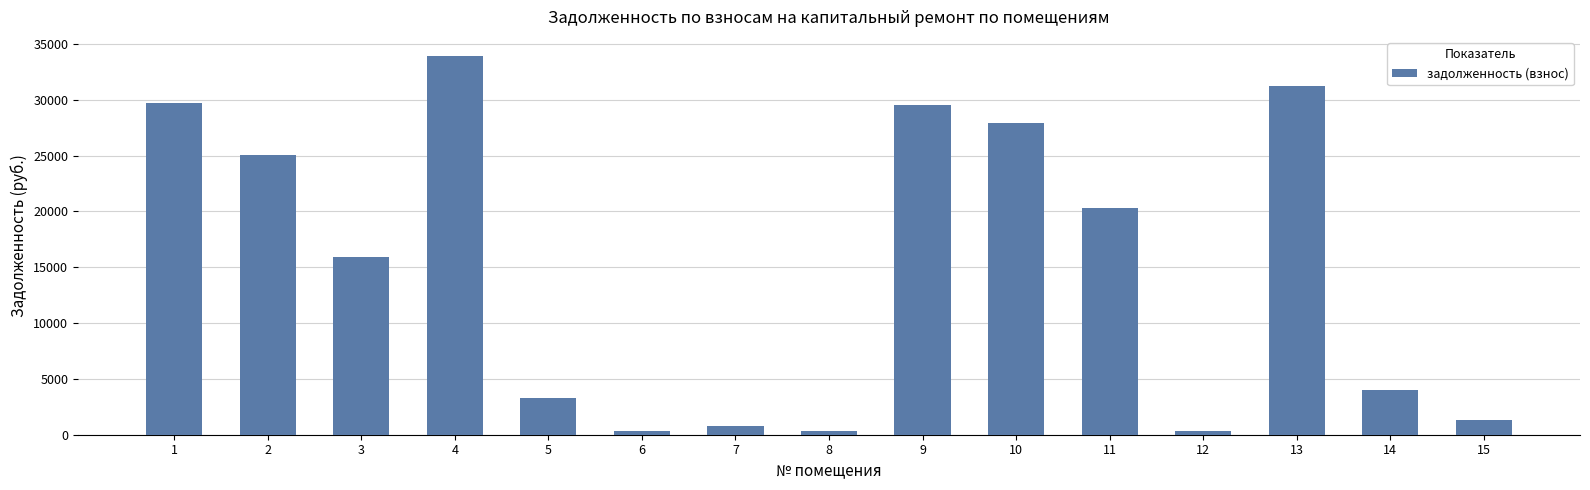

What is the value of the 14th bar from the left?

3989.3